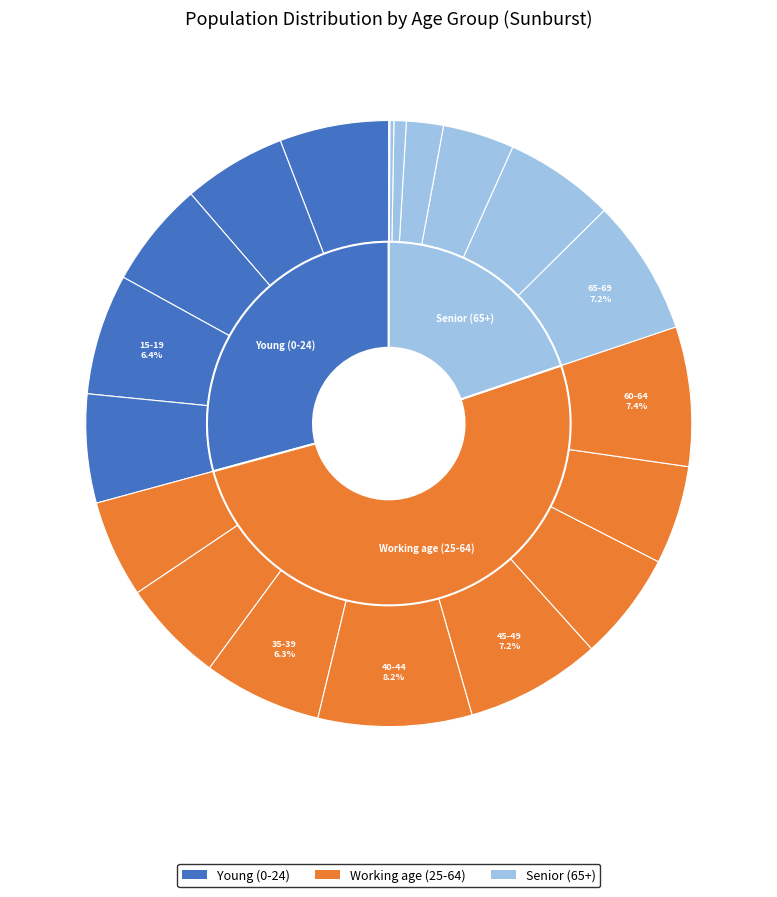

What is the ratio of the value at 0-4 to the value at 85-89?

8.9